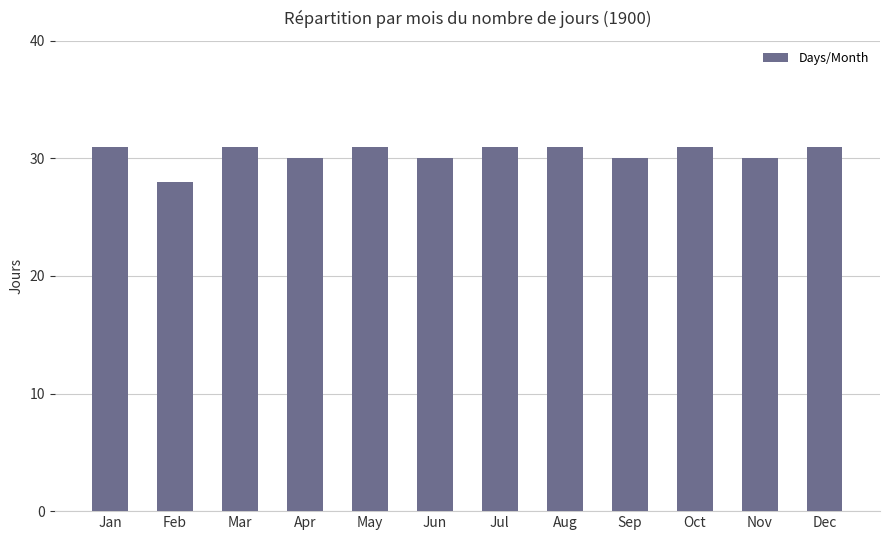

What value does the data have at Jun?

30